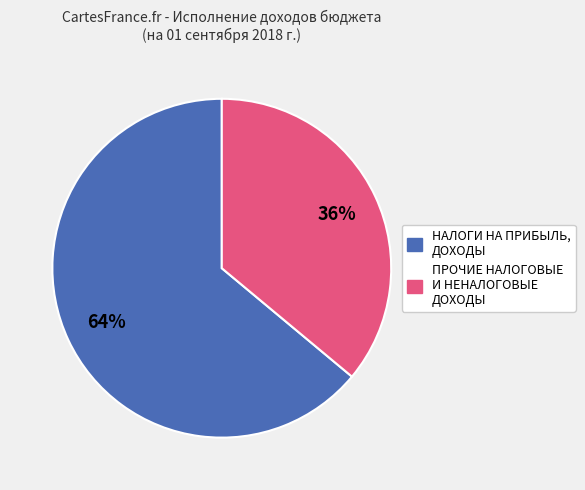

Do ПРОЧИЕ НАЛОГОВЫЕ И НЕНАЛОГОВЫЕ ДОХОДЫ and НАЛОГИ НА ПРИБЫЛЬ, ДОХОДЫ together represent more than half of the pie?

Yes